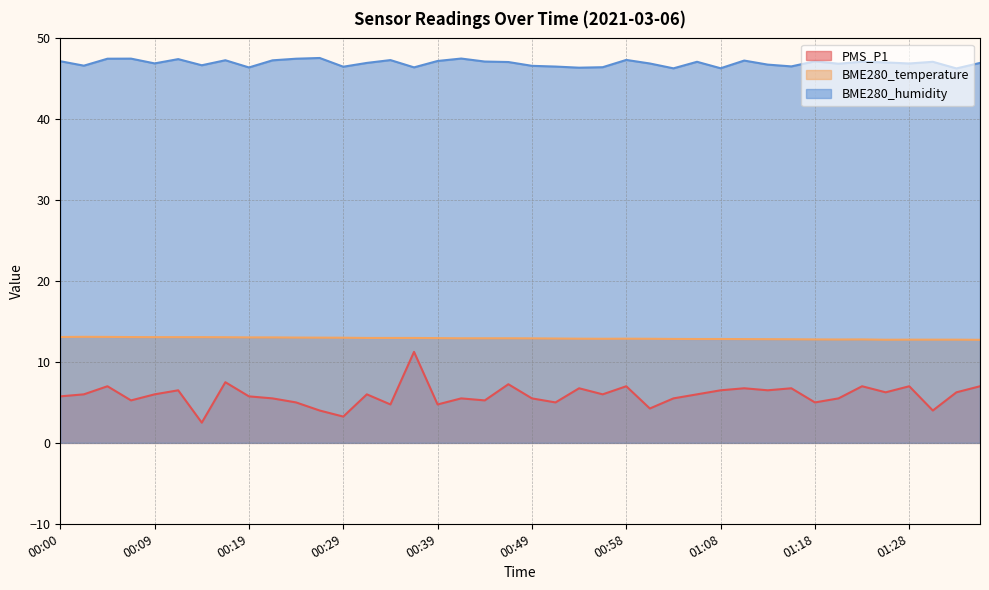

What is the average value of the BME280_humidity series?

46.9